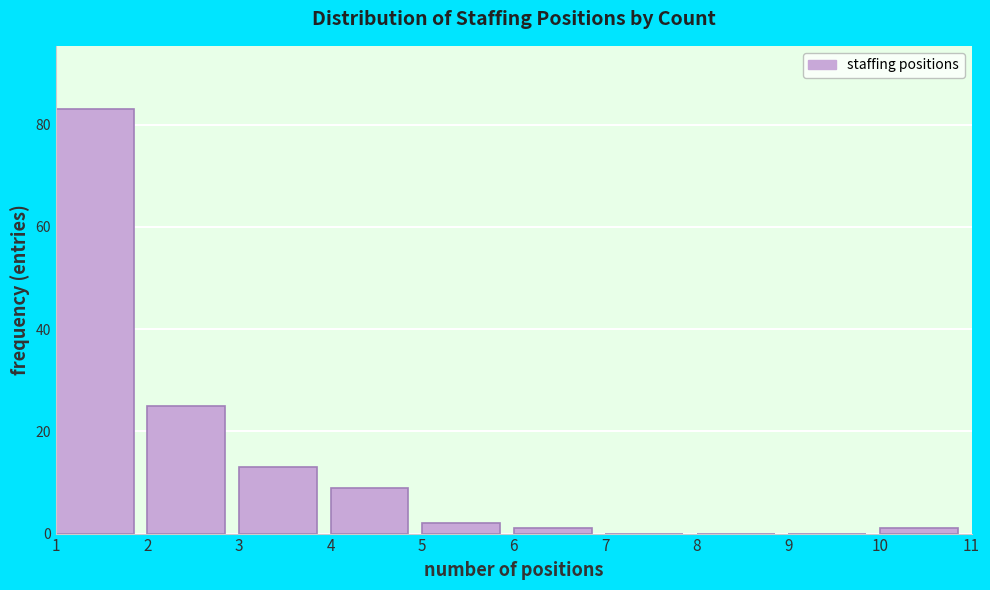

Reading left to right, list every bar in this chart as the range it spans on the x-axis followed by its height. The values are not printed on the chart, so give them approximately, as read against the axis.

1 to 2: 84
2 to 3: 26
3 to 4: 14
4 to 5: 10
5 to 6: 2
6 to 7: under 2
7 to 8: 0
8 to 9: 0
9 to 10: 0
10 to 11: under 2